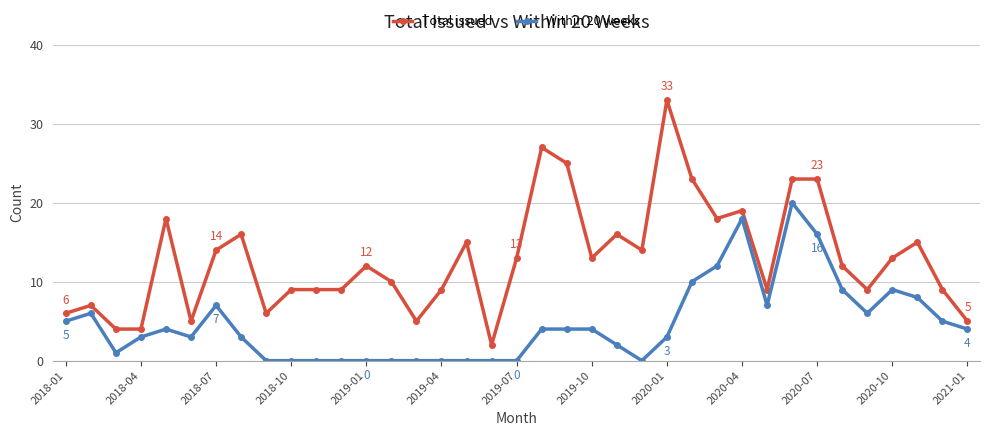

True or false: Within 20 weeks has more than 2 points higher than both neighbors.

True